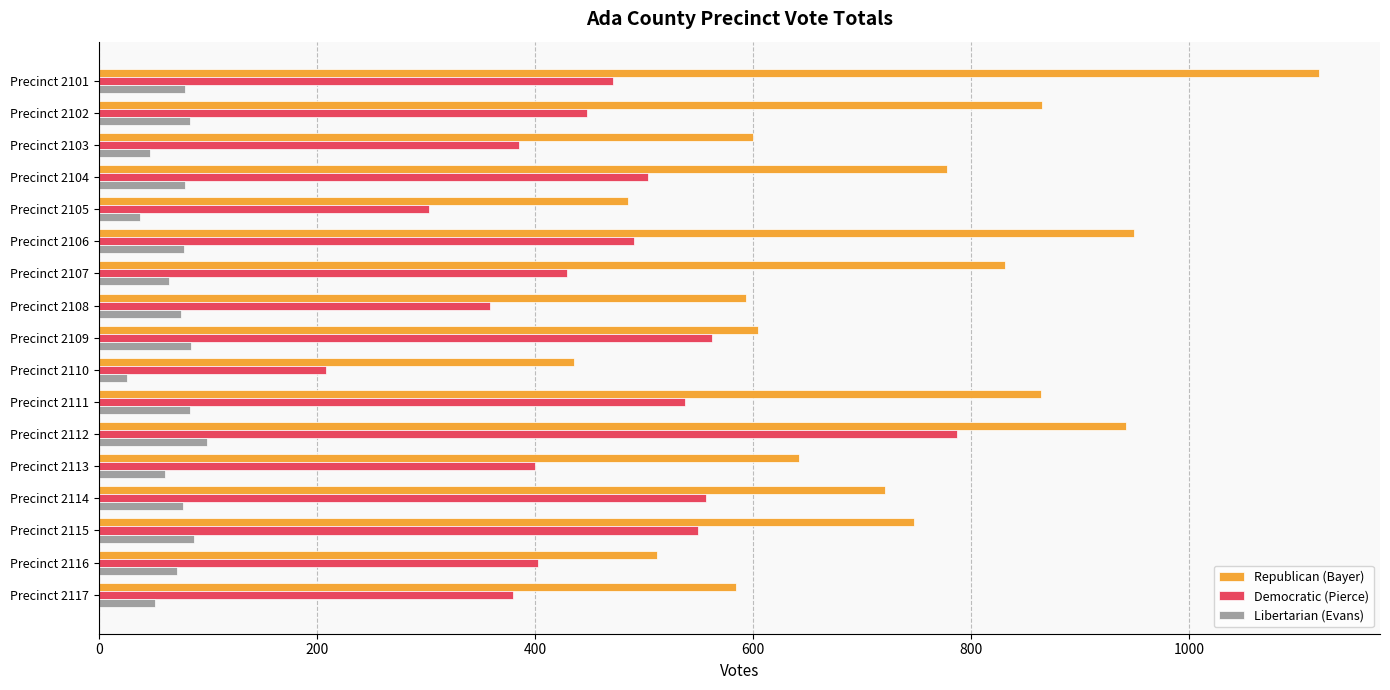

Which series has the widest spread of values?

Republican (Bayer)